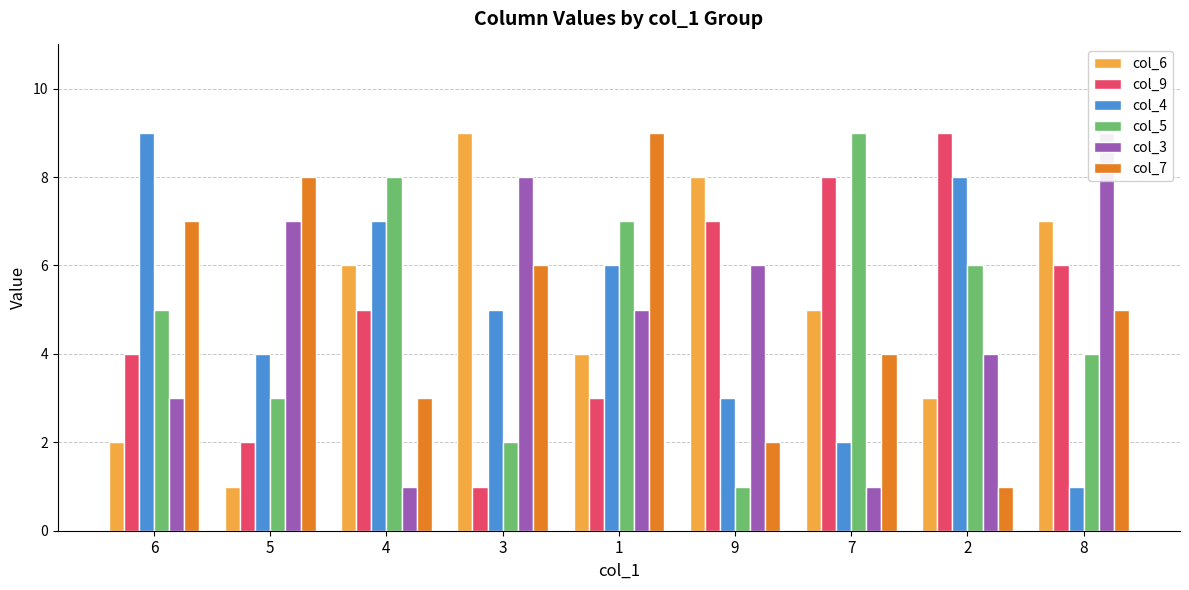

What is the difference between the second highest and second lowest values in the col_5 series?

6